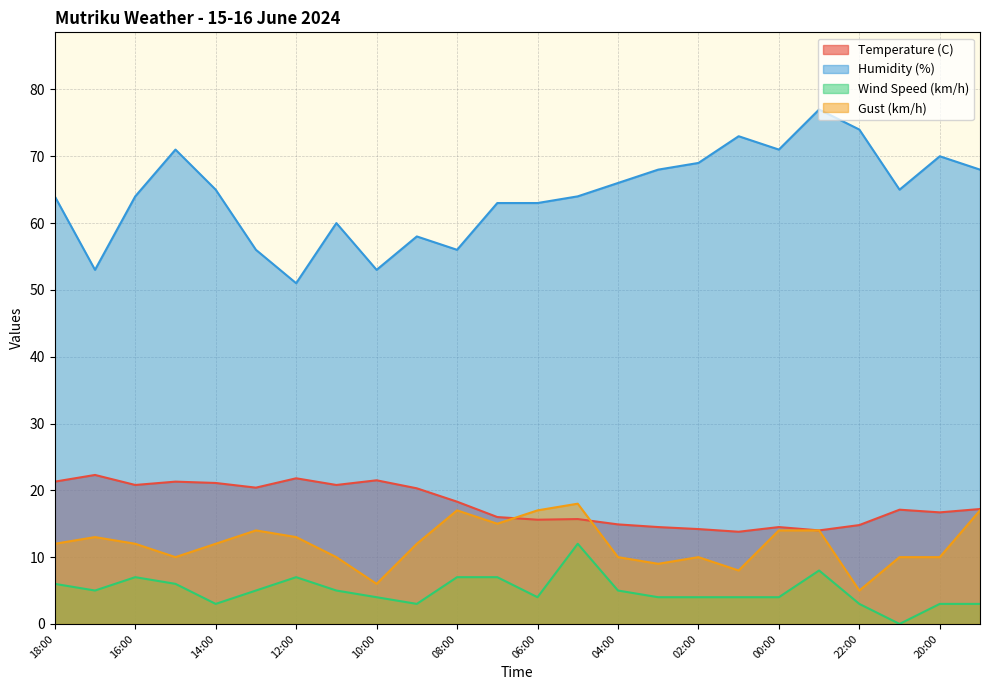

At which label does Wind Speed (km/h) reach its minimum?

21:00